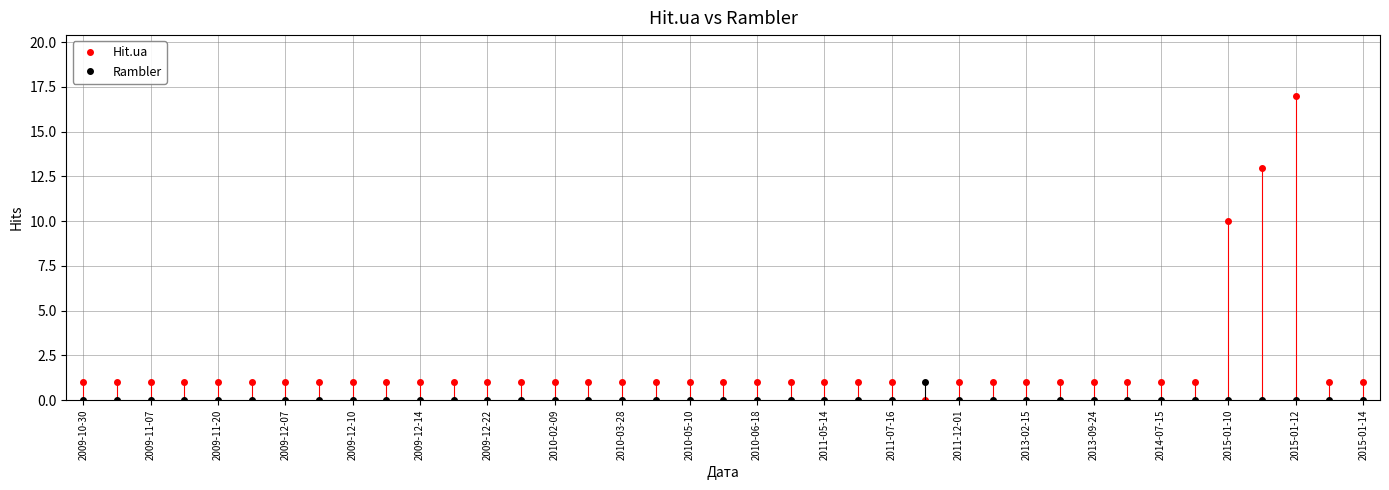

True or false: Rambler has more than 0 points higher than both neighbors.

True